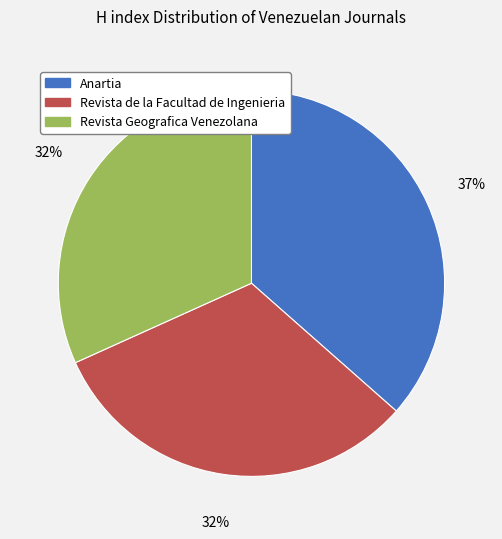

What is the largest slice in the pie chart?

Anartia